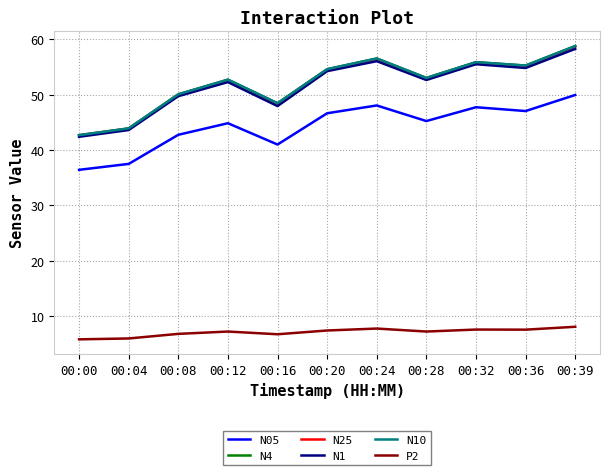

True or false: N4 and P2 intersect in this chart.

False